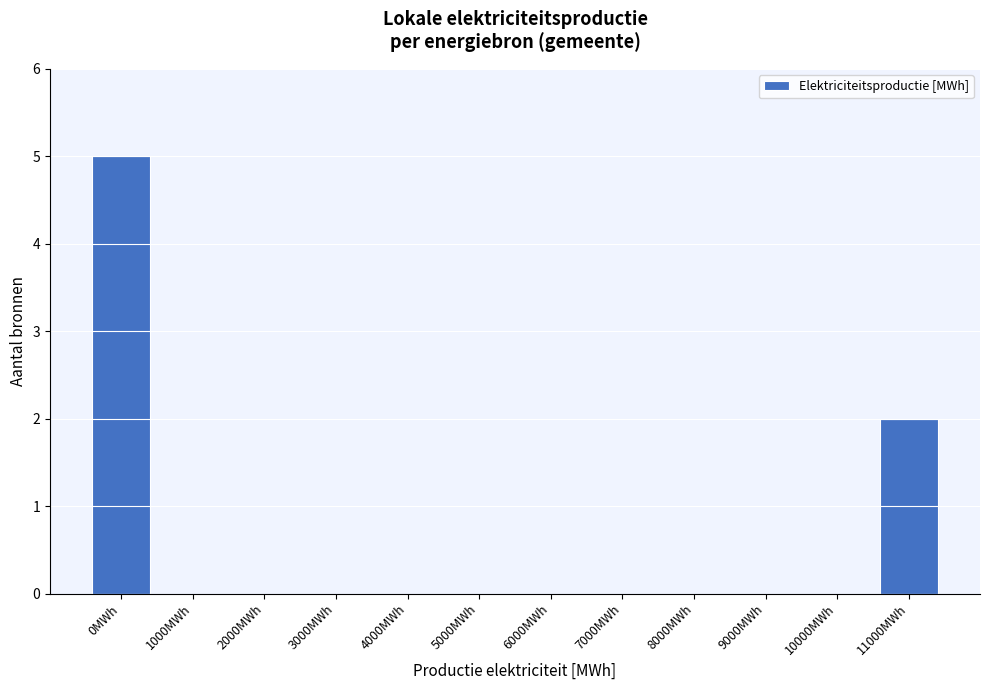

Reading right to left, extract all data points from this chart.

11000MWh=2	10000MWh=0	9000MWh=0	8000MWh=0	7000MWh=0	6000MWh=0	5000MWh=0	4000MWh=0	3000MWh=0	2000MWh=0	1000MWh=0	0MWh=5